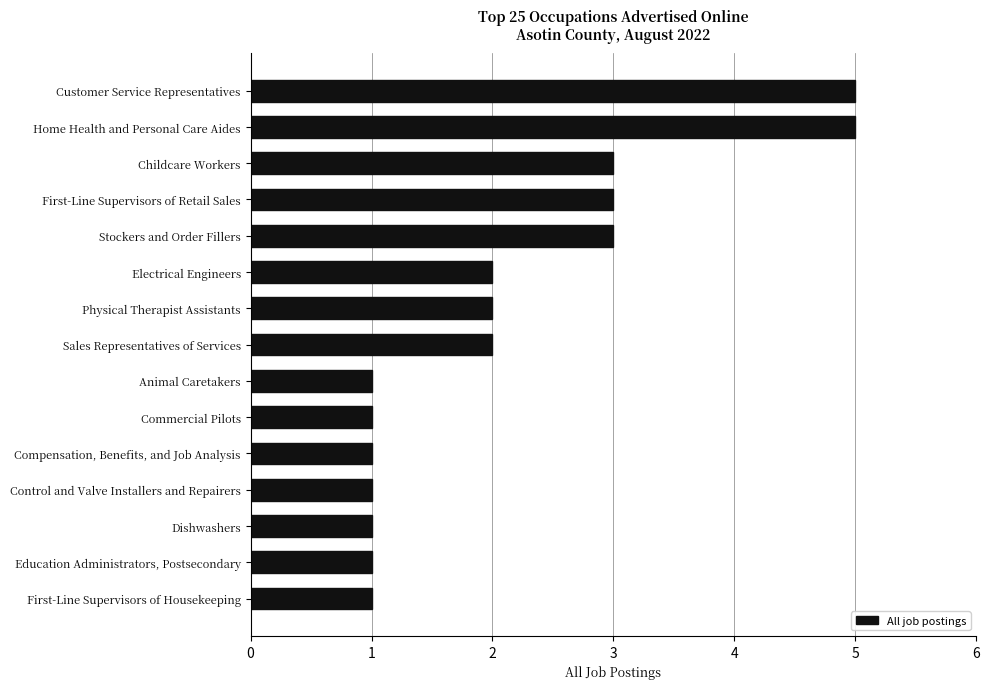

Count the number of categories in the chart.

15